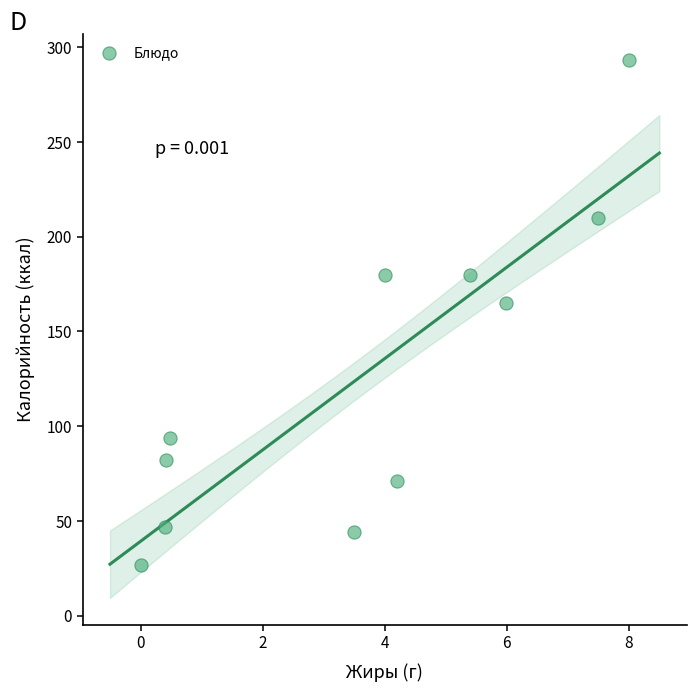

What is the range of Y values (max minus min)?

266